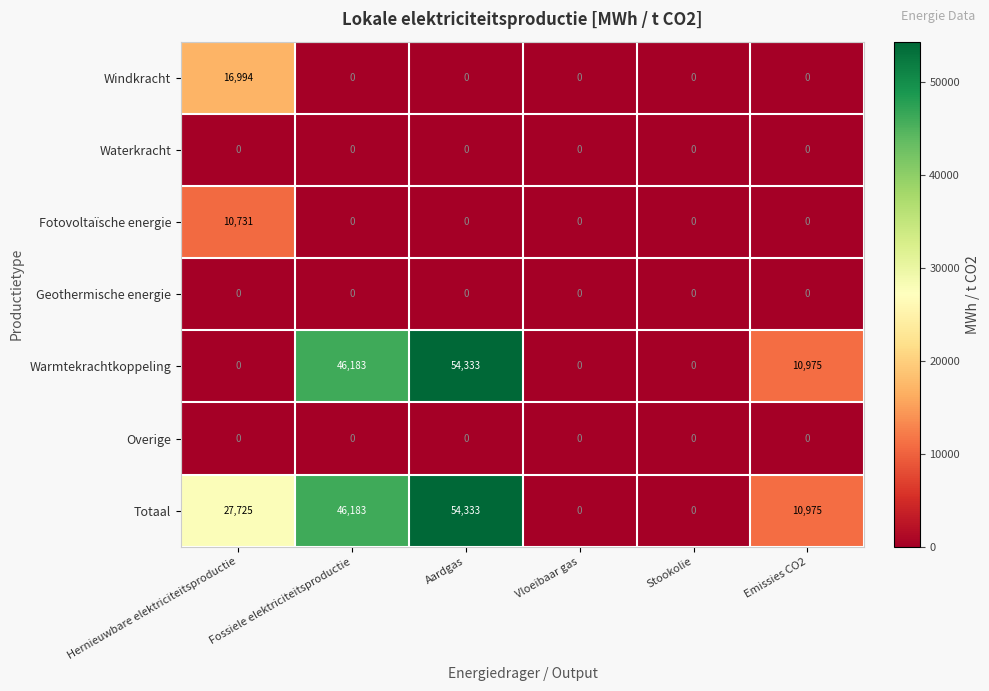

Between Hernieuwbare elektriciteitsproductie and Aardgas, which series saw the biggest shift?

Warmtekrachtkoppeling